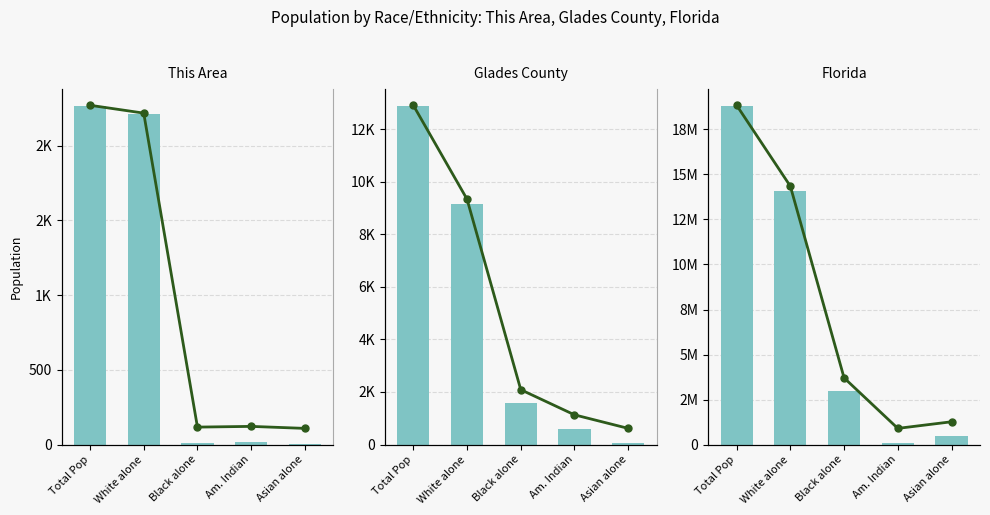

What position from the right is White alone?

4